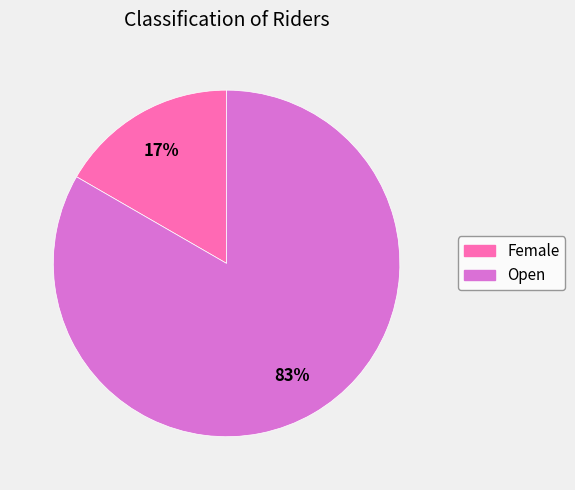

Count the number of slices in the pie.

2